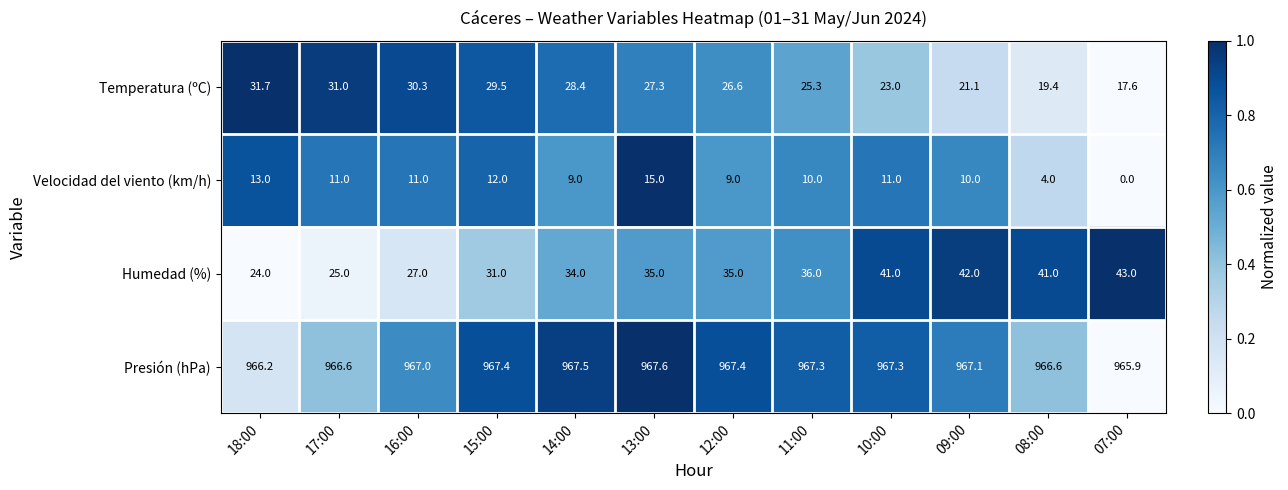

Which series changed the most between 15:00 and 11:00?

Humedad (%)